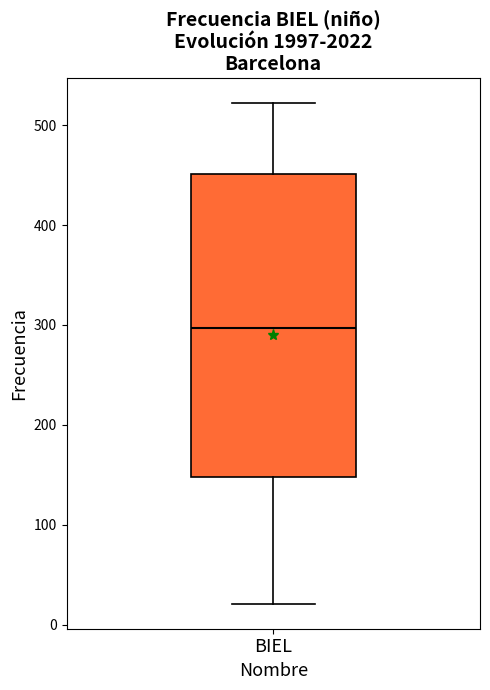

Where does the median line of the box for BIEL sit on the y-axis? The values are not printed on the chart, so give them approximately, as read against the axis.

300